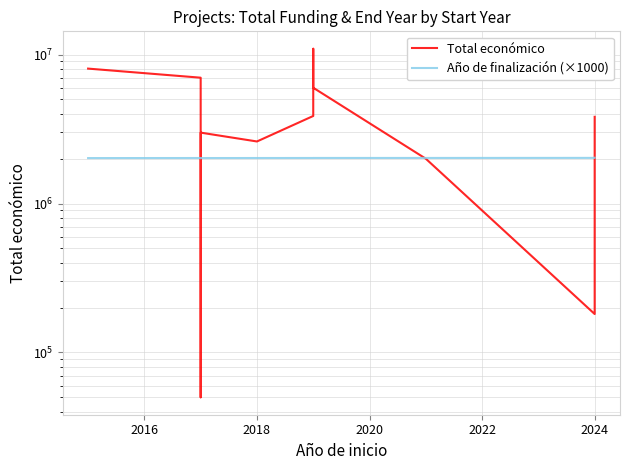

Which series has the largest range (max minus min)?

Total económico